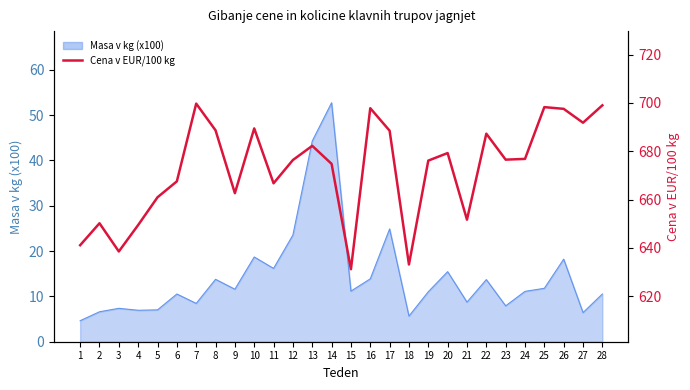

What is the minimum value shown in the chart?

631.2